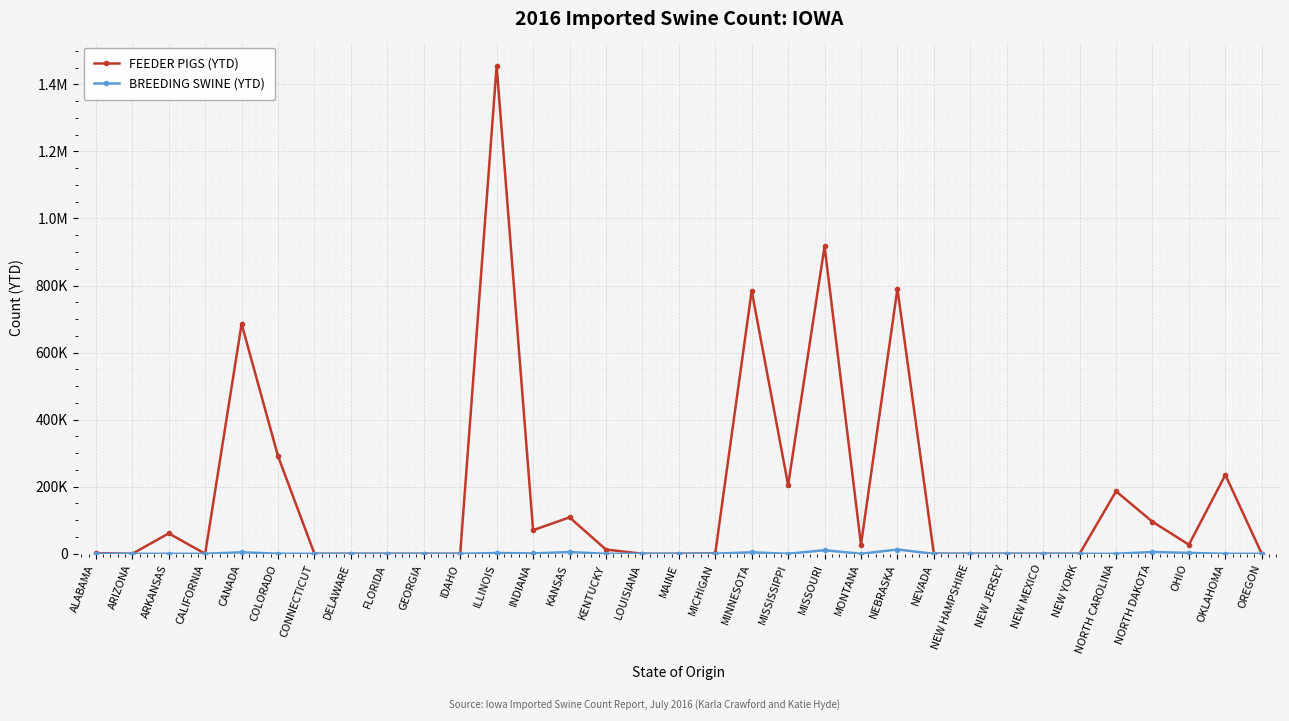

Is the value of FEEDER PIGS (YTD) at NEW MEXICO greater than the value of BREEDING SWINE (YTD) at NEW YORK?

No